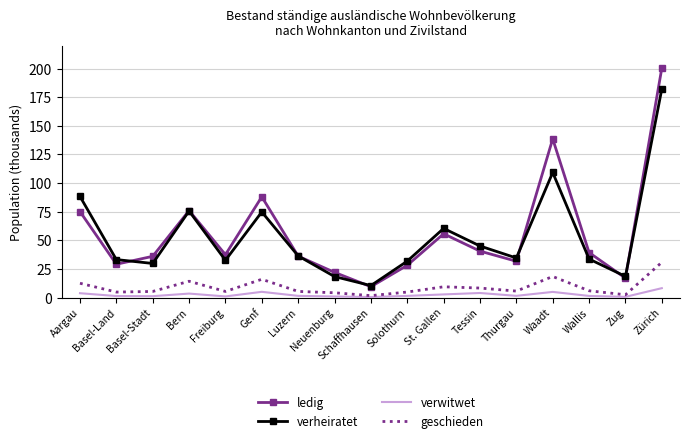

What is the highest value of the geschieden series?

30.8